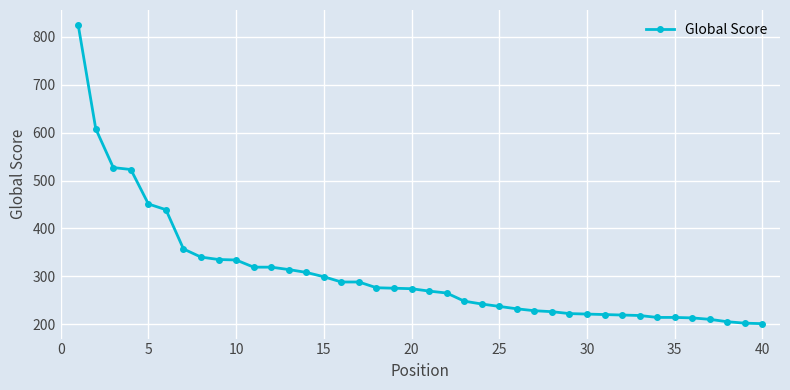

How many lines are shown in the chart?

1